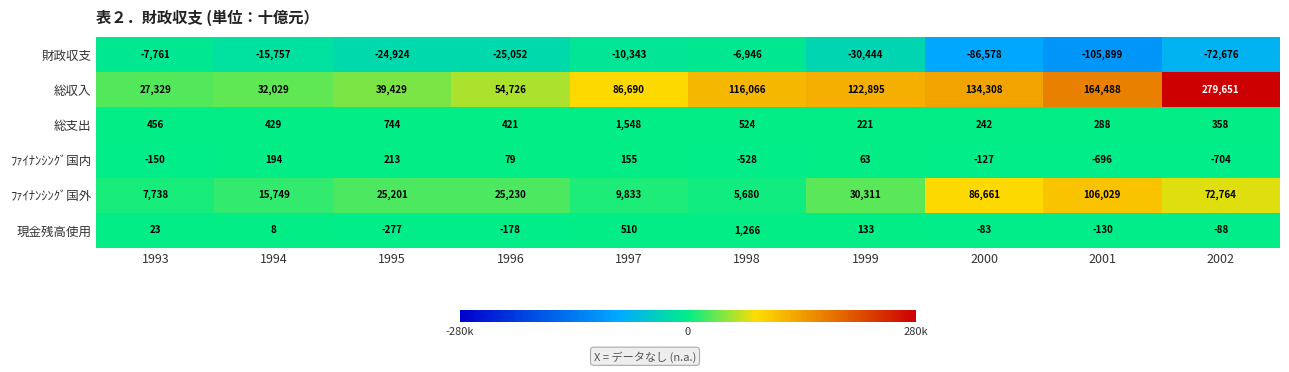

True or false: ﾌｧｲﾅﾝｼﾝｸﾞ国内 has a value of 194 at 1994.

True